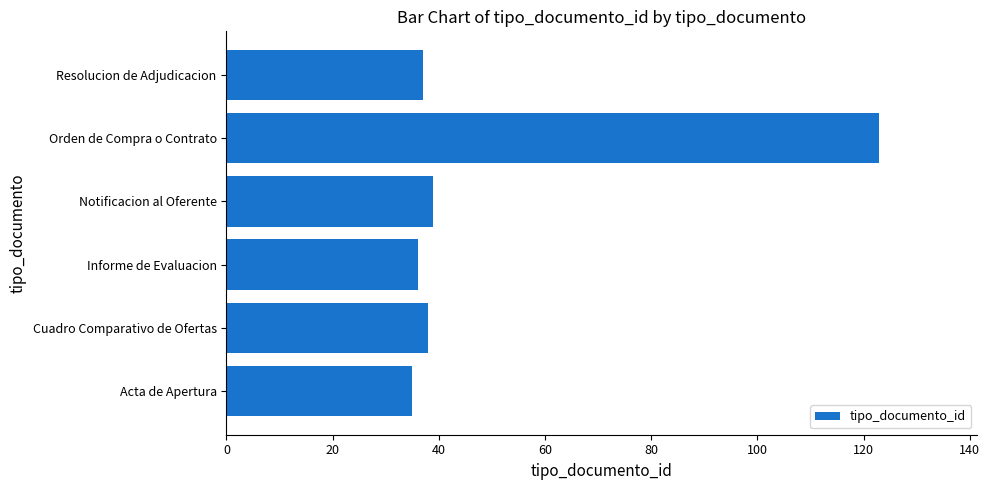

What is the smallest value displayed?

35